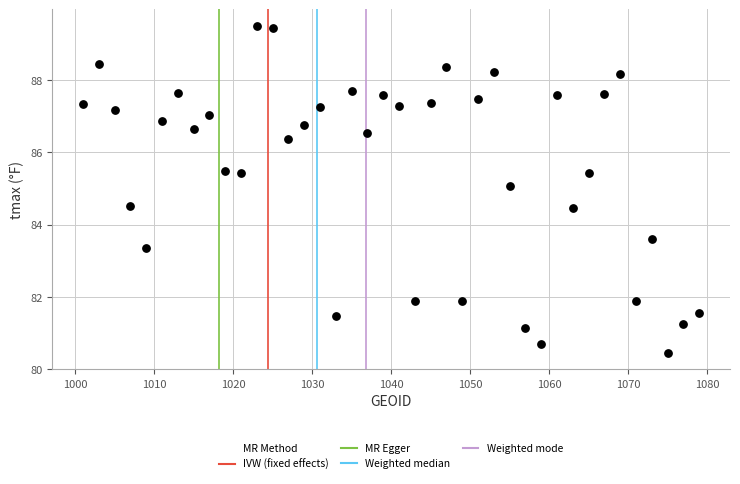

What is the range of X values (max minus min)?

78.0